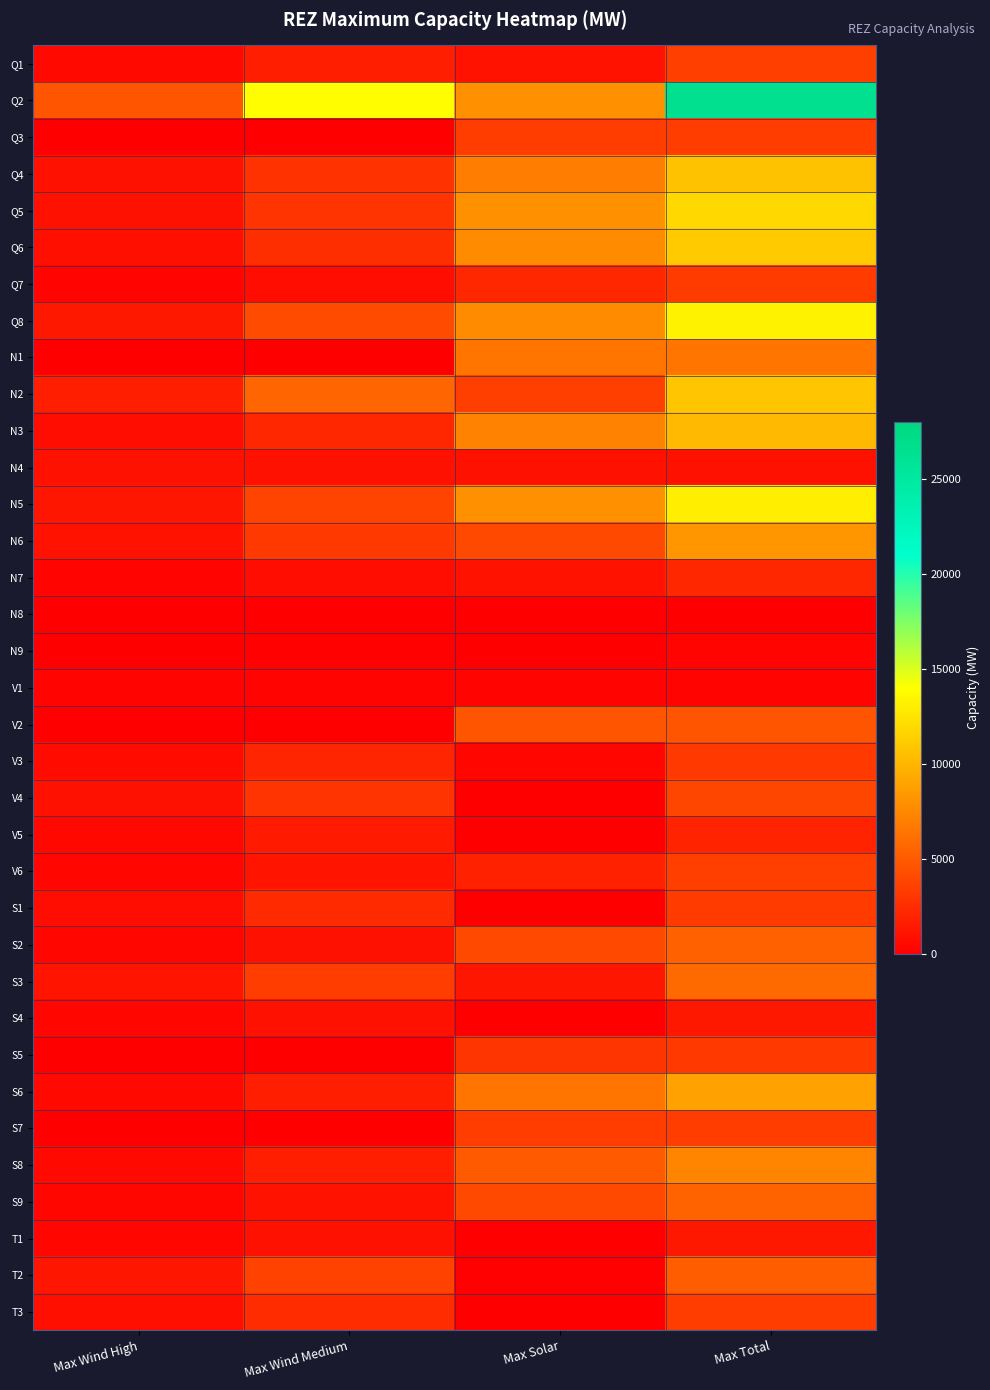

Which series has the largest range (max minus min)?

Q2